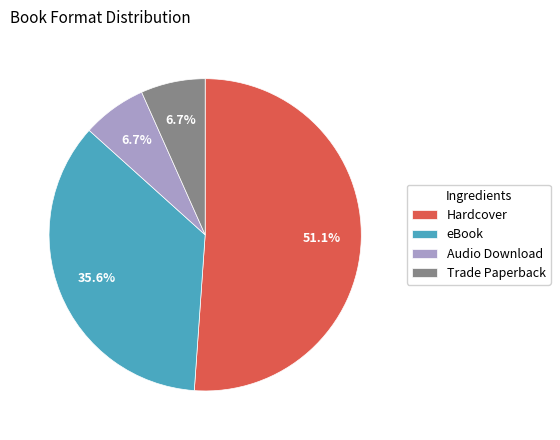

Which category has the biggest portion of the pie?

Hardcover